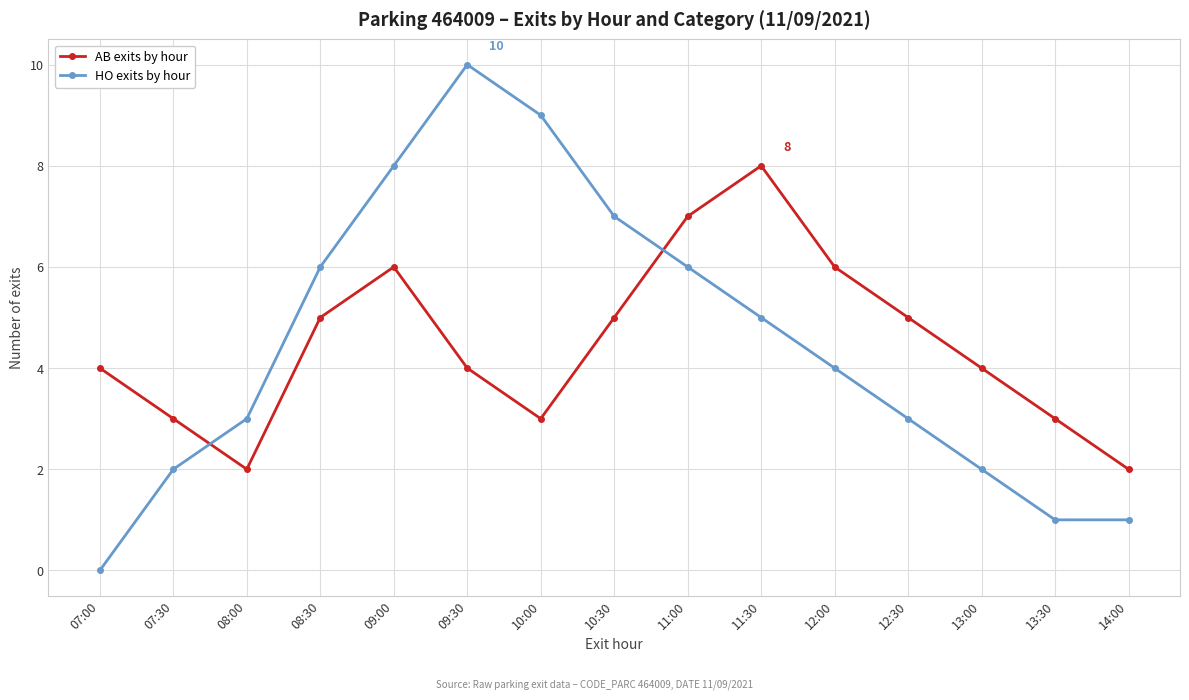

What is the difference between the AB exits by hour values at 09:30 and 14:00?

2